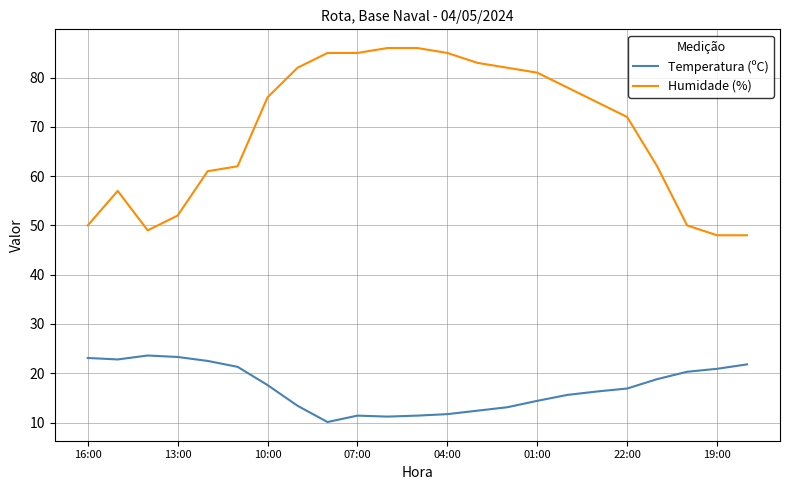

Does the chart have visible grid lines?

Yes